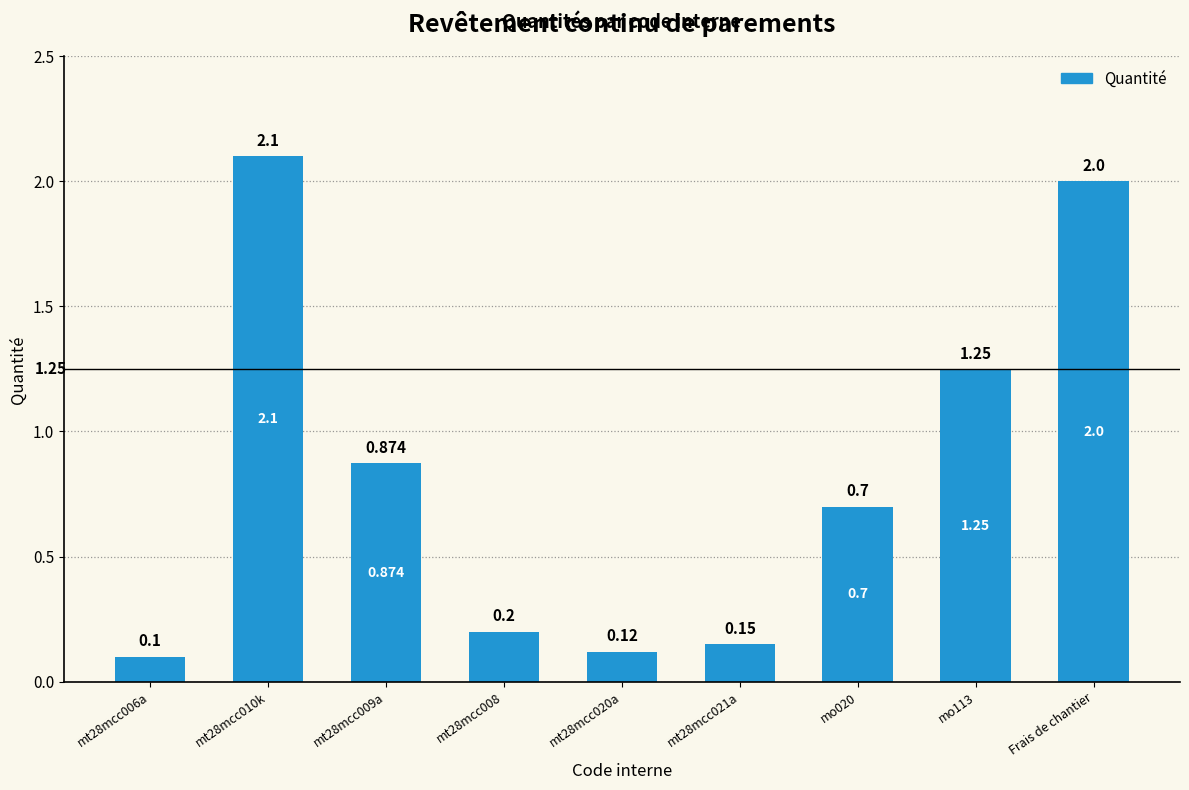

What is the value of the 1st bar from the left?

0.1